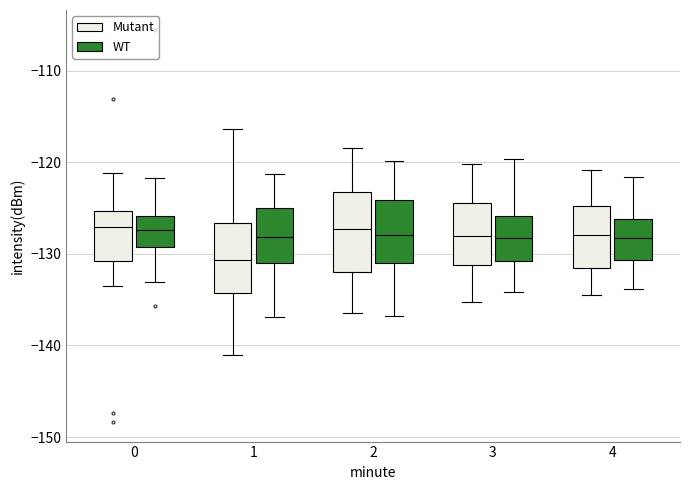

Comparing the boxes themselves (not the whiskers), which one is the tallest?

2 (Mutant)